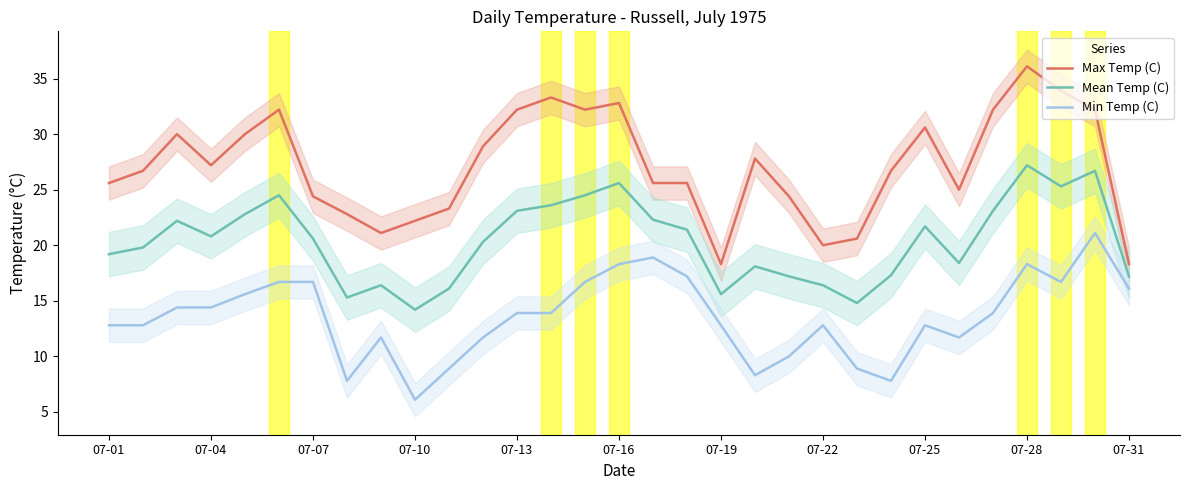

Is it true that Mean Temp (C) equals 15.6 at 07-19?

True